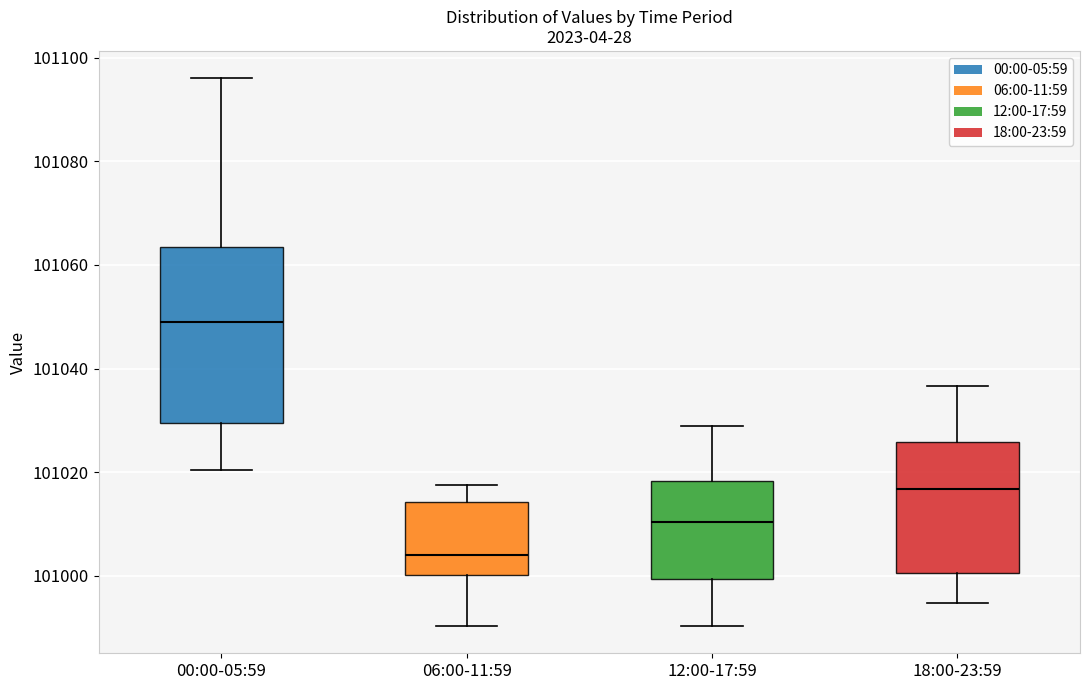

Reading left to right, read every box against the y-axis: the position of its median line, the range the box covers, and the ends of its whiskers. The values are not printed on the chart, so give them approximately, as read against the axis.

00:00-05:59: median 101048, box 101030 to 101064, whiskers 101020 to 101096
06:00-11:59: median 101004, box 101000 to 101014, whiskers 100990 to 101018
12:00-17:59: median 101010, box 101000 to 101018, whiskers 100990 to 101028
18:00-23:59: median 101016, box 101000 to 101026, whiskers 100994 to 101036